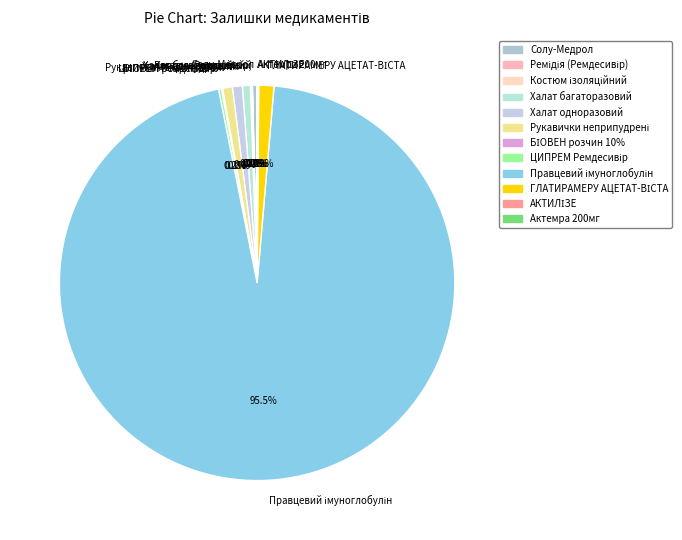

What is the smallest slice in the pie chart?

Ремідія (Ремдесивір)